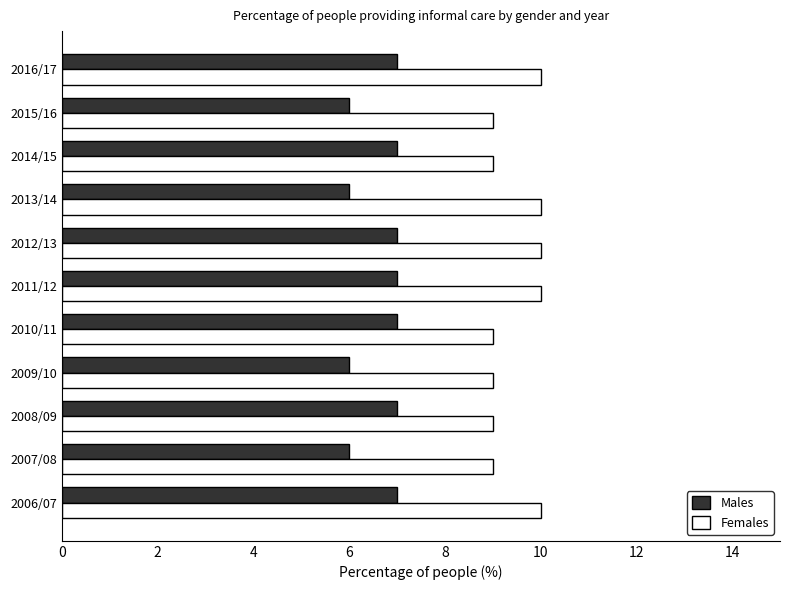

What is the sum of all Females values?

104